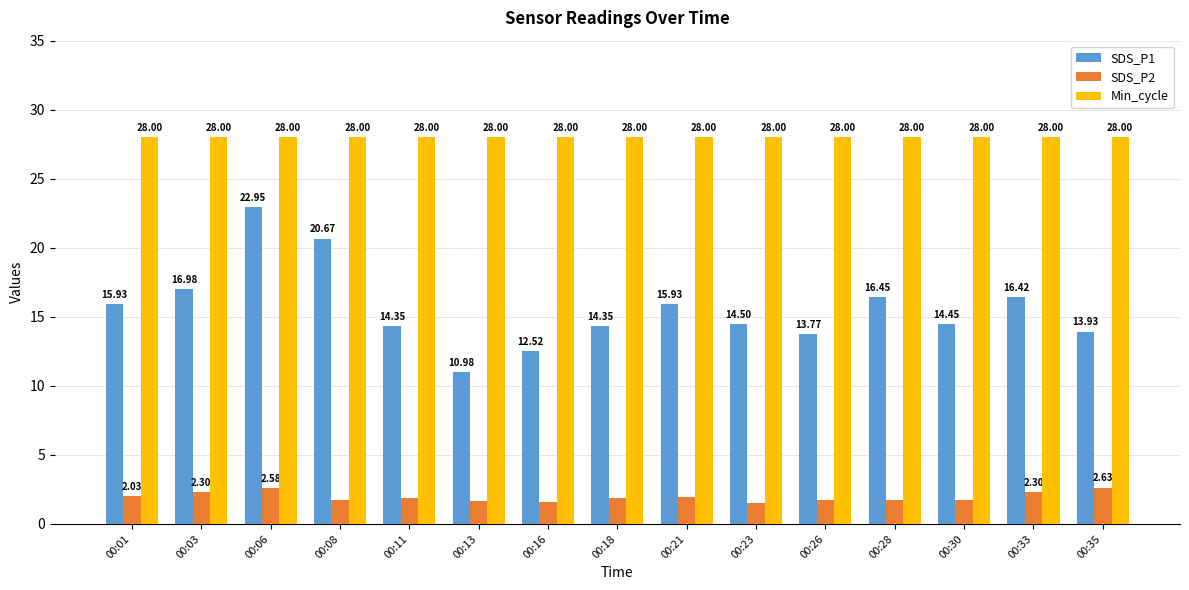

What is the value of the Min_cycle bar at the 14th from the left?

28.0